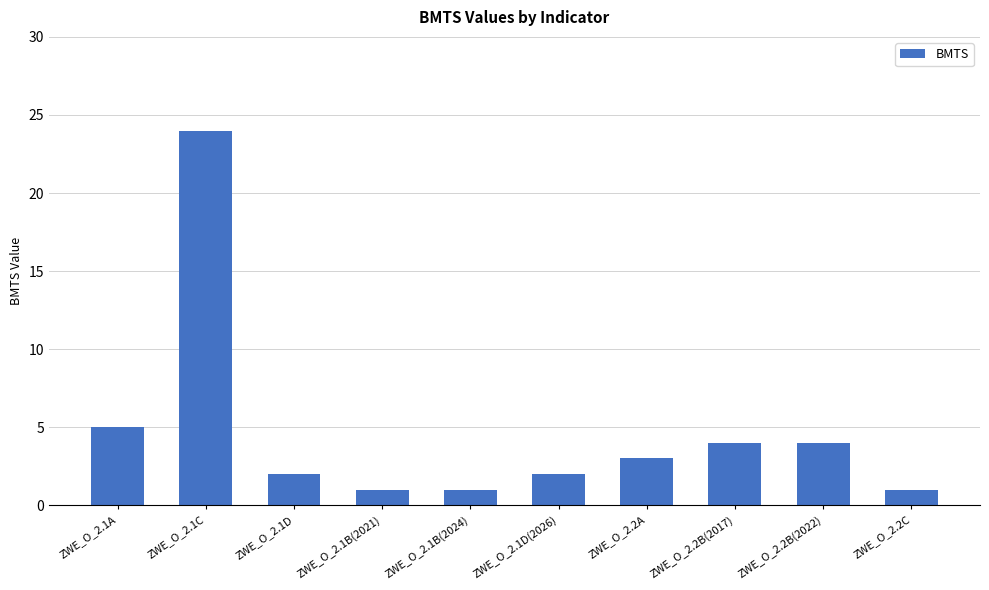

What is the sum of the values at ZWE_O_2.1B(2024) and ZWE_O_2.1A?

6